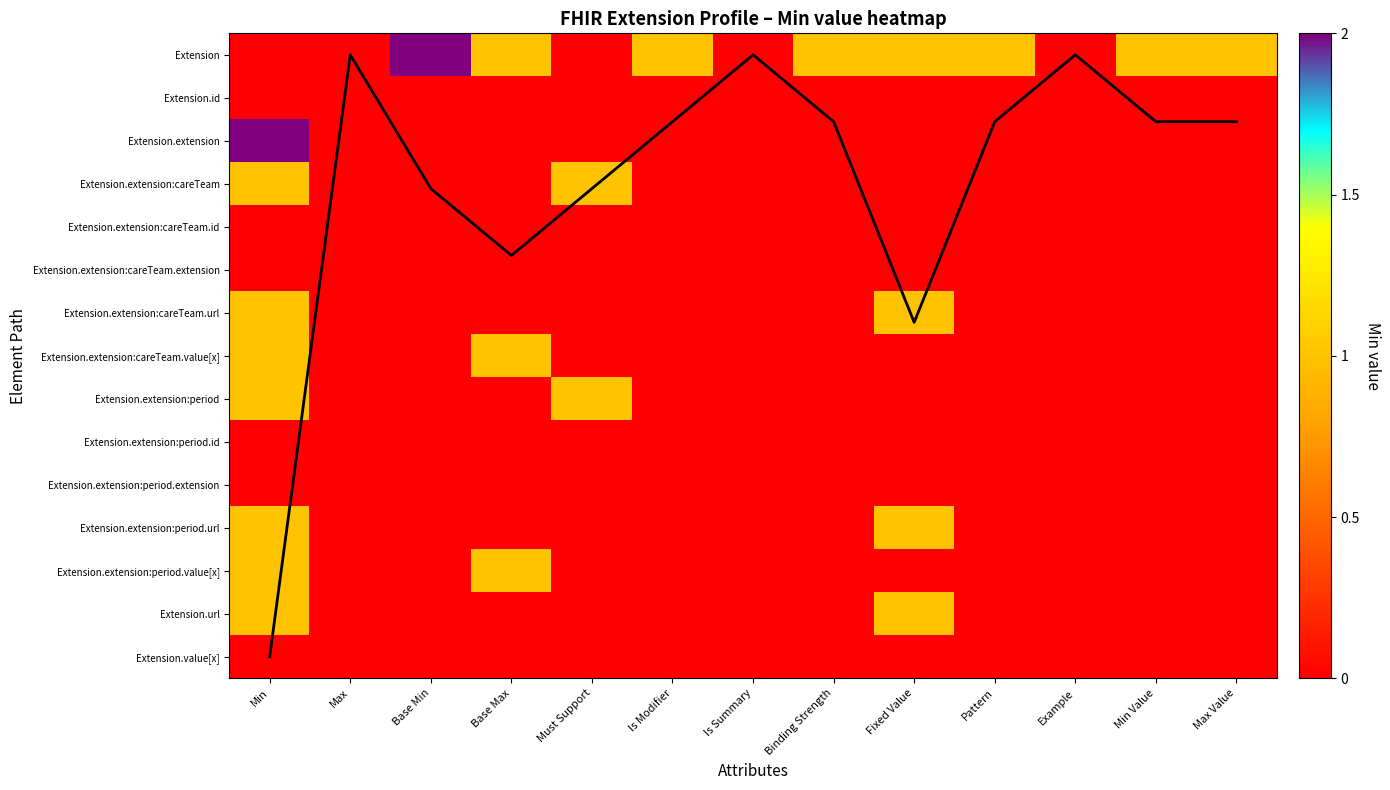

What is the maximum value shown in the chart?

14.0